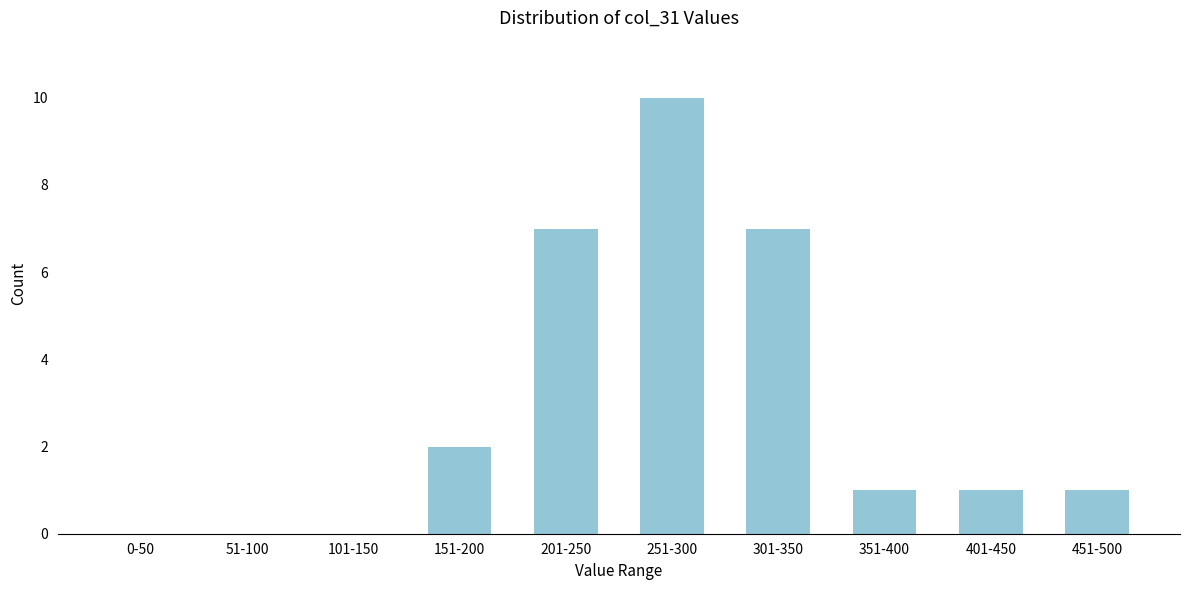

Reading left to right, what are all the values shown in this chart?

0-50=0	51-100=0	101-150=0	151-200=2	201-250=7	251-300=10	301-350=7	351-400=1	401-450=1	451-500=1